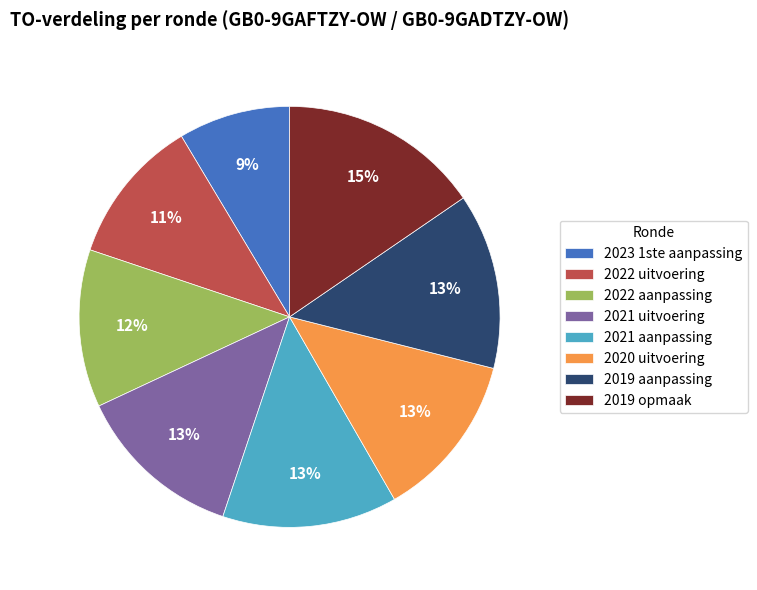

Is it true that 2022 aanpassing is 12% of the pie?

True